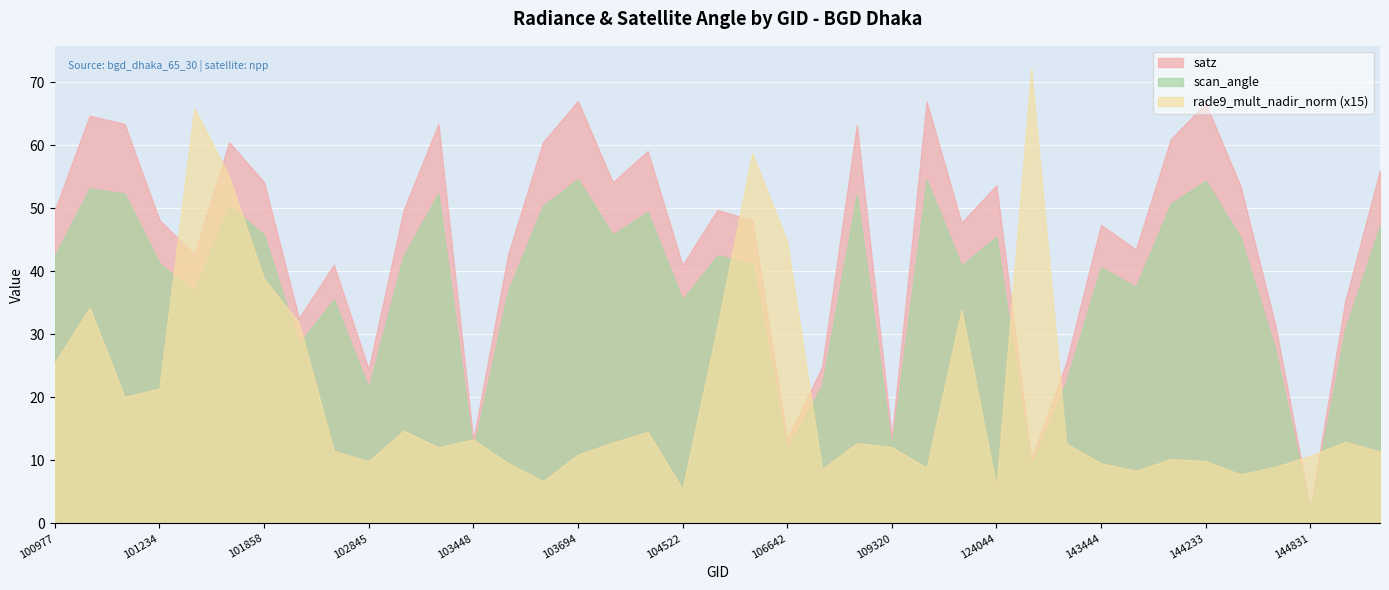

What is the difference between the highest and lowest values at 103448?

1.6